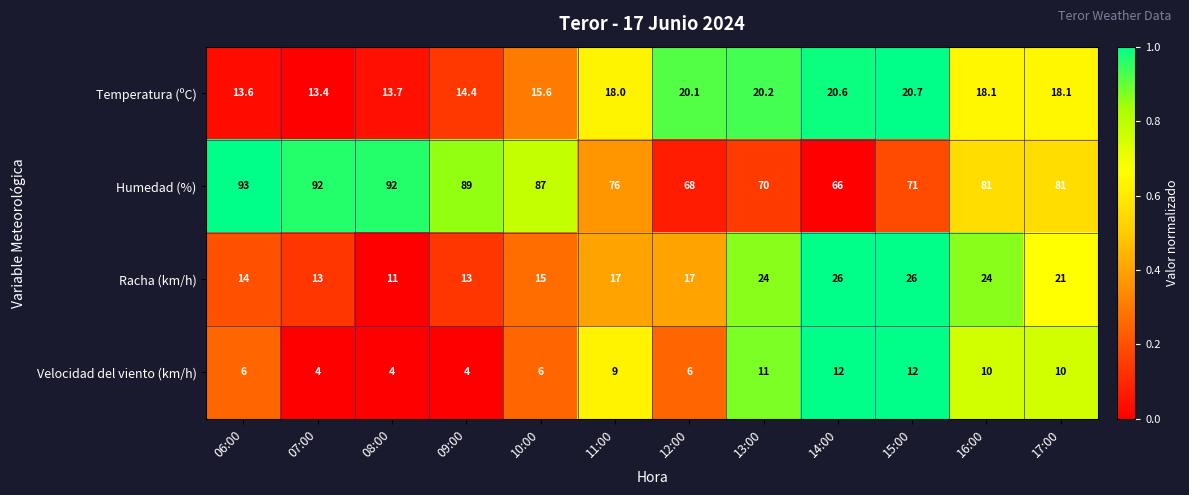

Rank the series at 09:00 from lowest to highest value.

Velocidad del viento (km/h), Racha (km/h), Temperatura (ºC), Humedad (%)